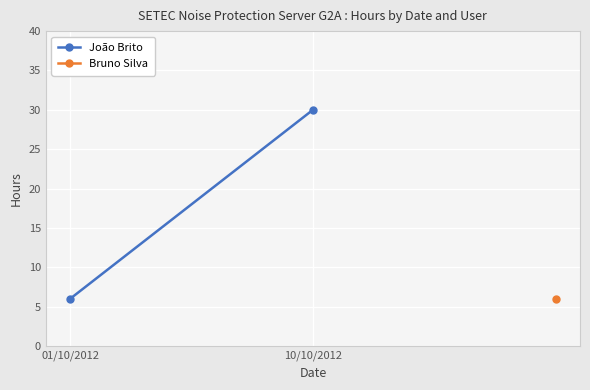

Reading right to left, extract all data points from this chart.

10/10/2012=30	01/10/2012=6